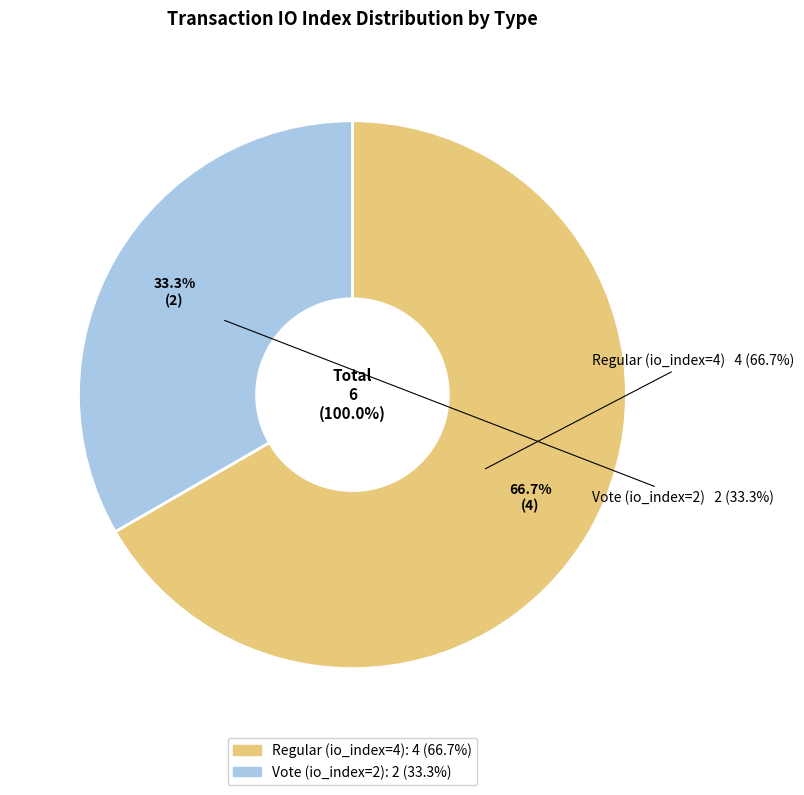

The Regular (io_index=4) slice represents 78% of the pie. True or false?

False